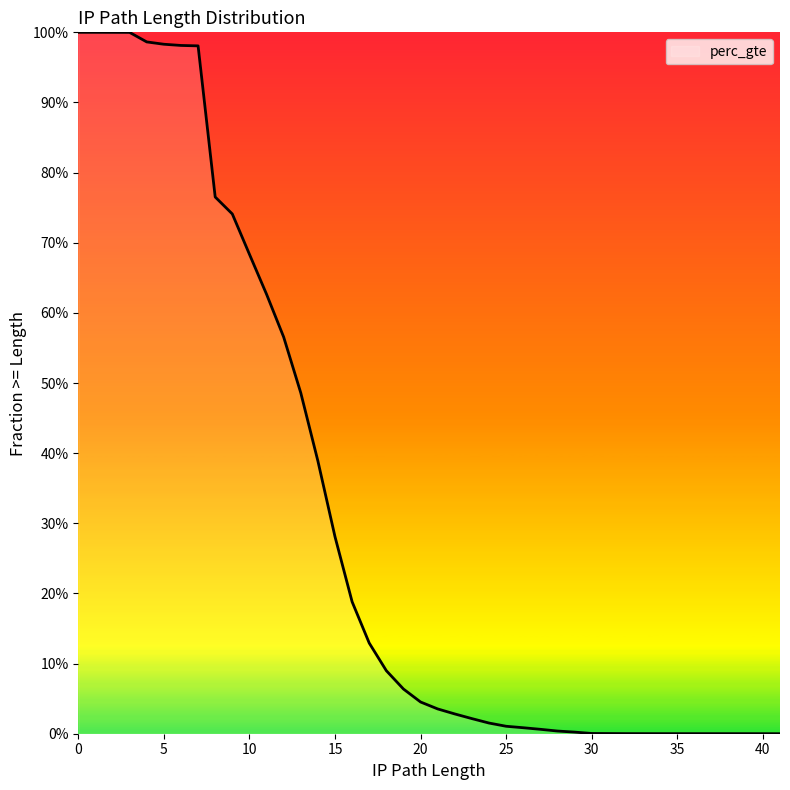

Is this an area chart (filled region under the line)?

Yes